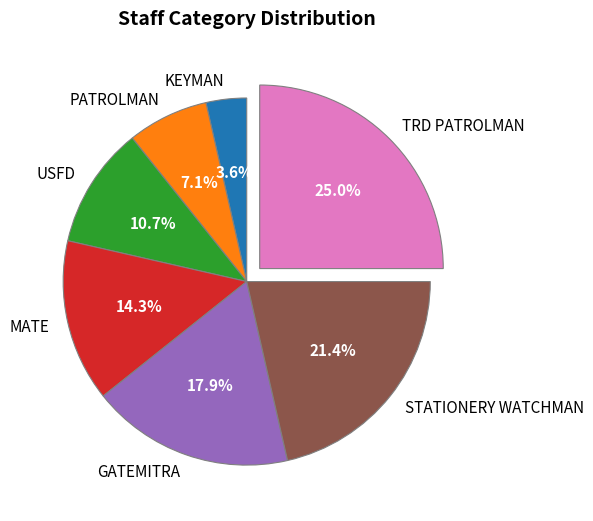

How many slices are in this pie chart?

7